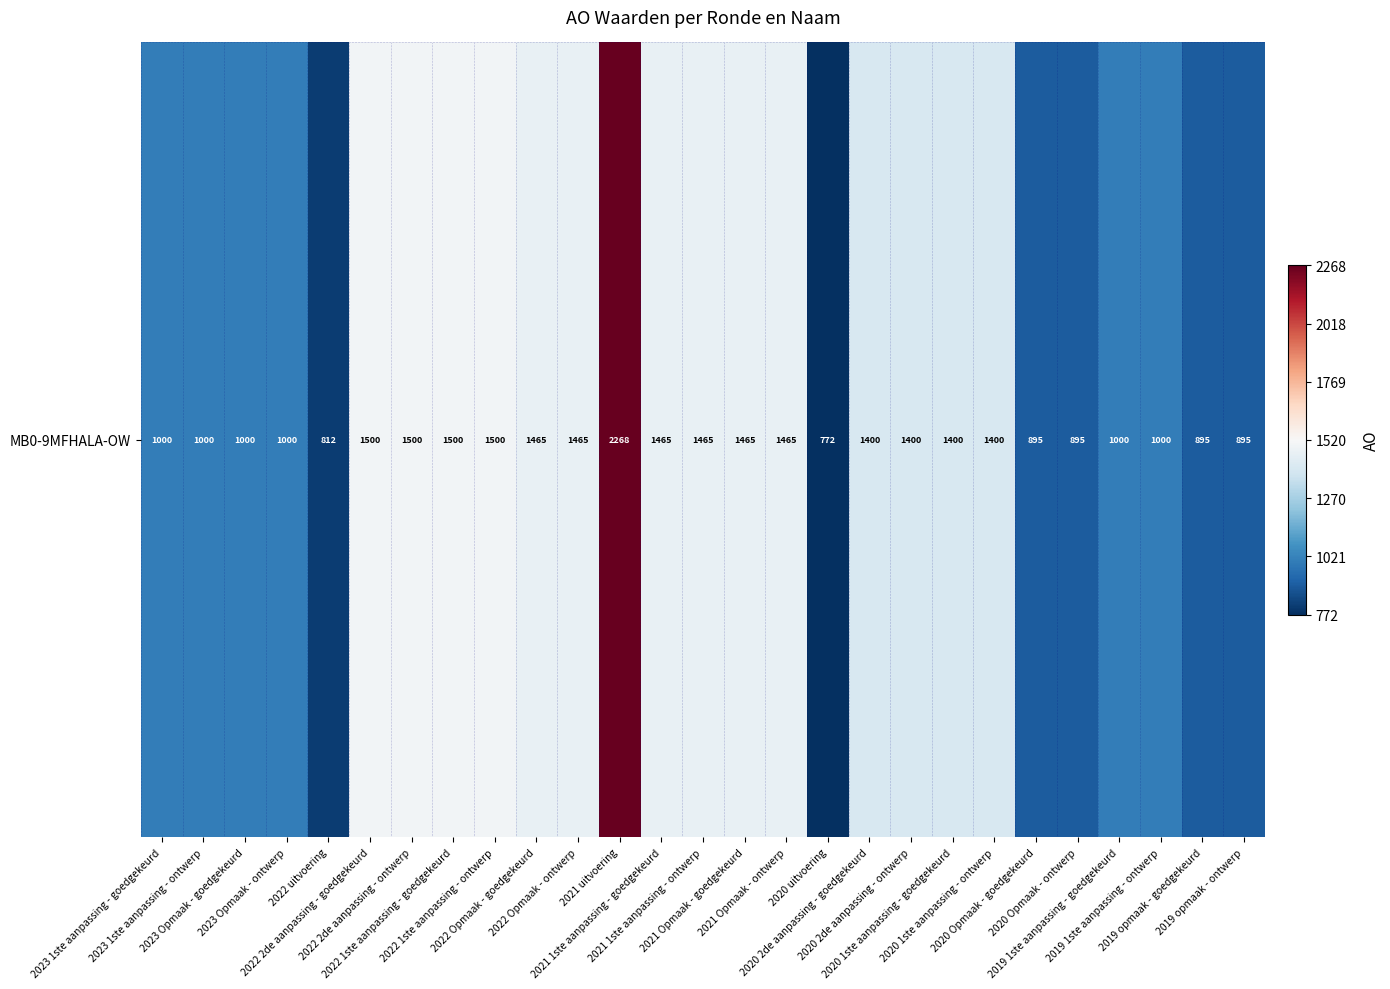

How many values are below 1400?

12